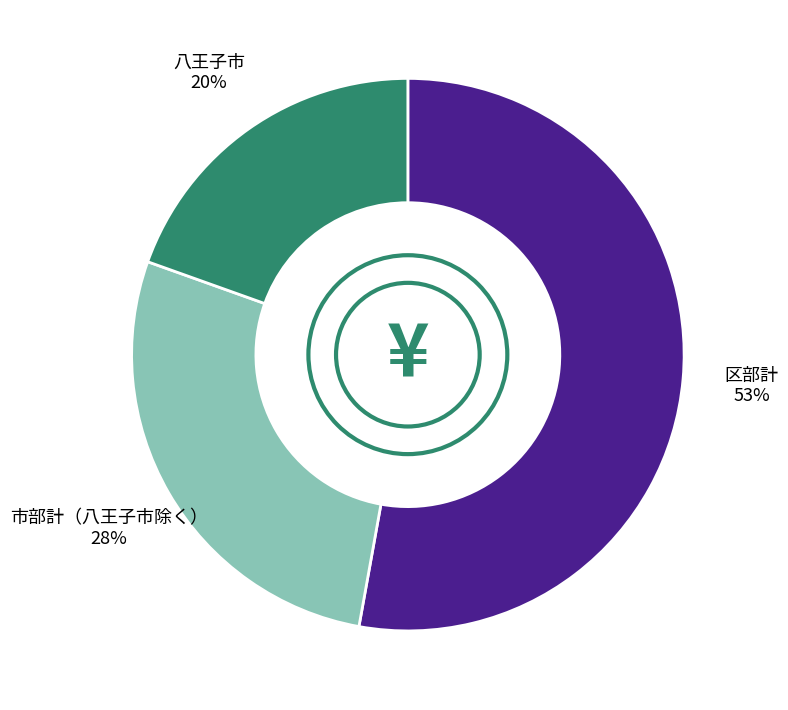

Is there any slice that represents more than half of the pie?

Yes